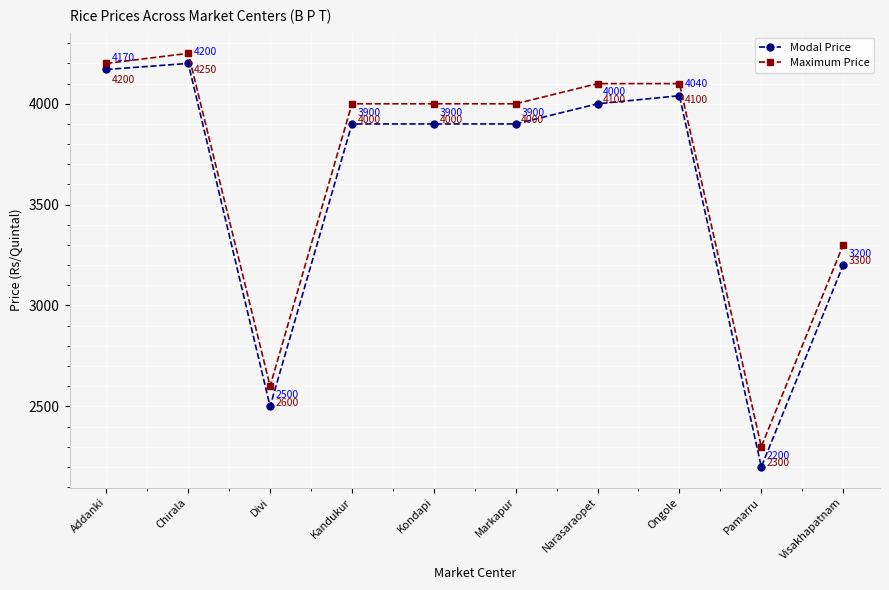

At Pamarru, list the series in order from largest to smallest.

Maximum Price, Modal Price